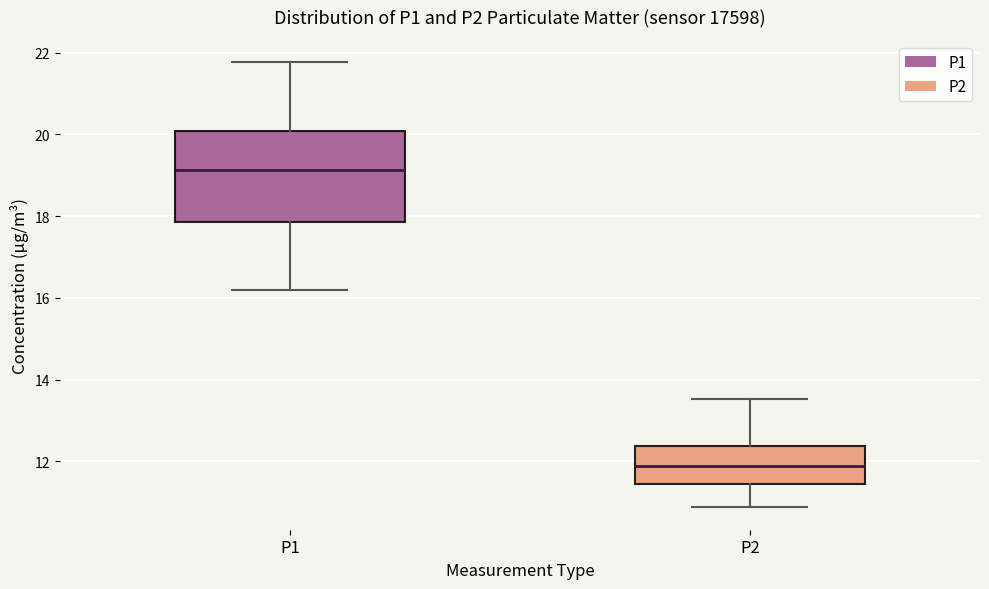

Reading left to right, transcribe this box plot: for each box, give where its median line is, the range the box spans, and where its two whiskers end, as read against the y-axis. The values are not printed on the chart, so give them approximately, as read against the axis.

P1: median 19.2, box 17.8 to 20.0, whiskers 16.2 to 21.8
P2: median 11.8, box 11.4 to 12.4, whiskers 10.8 to 13.6